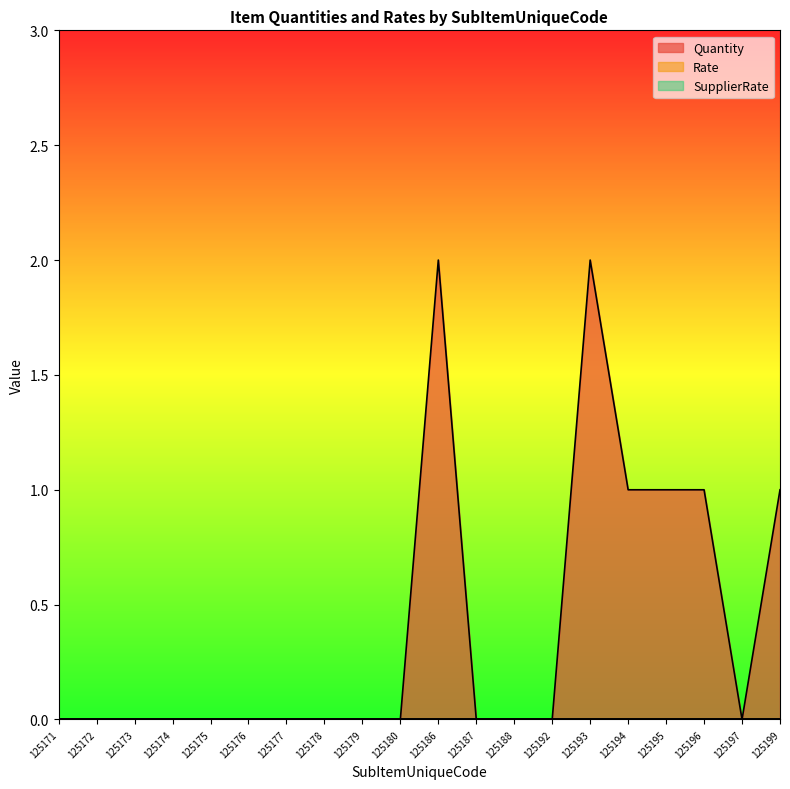

True or false: Quantity has more than 2 points higher than both neighbors.

False